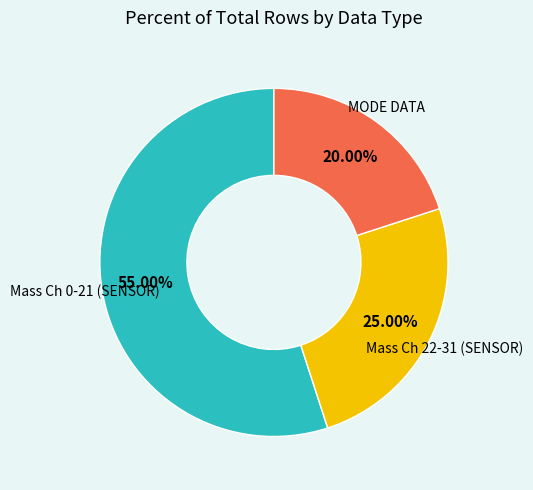

Is there any slice that represents more than half of the pie?

Yes